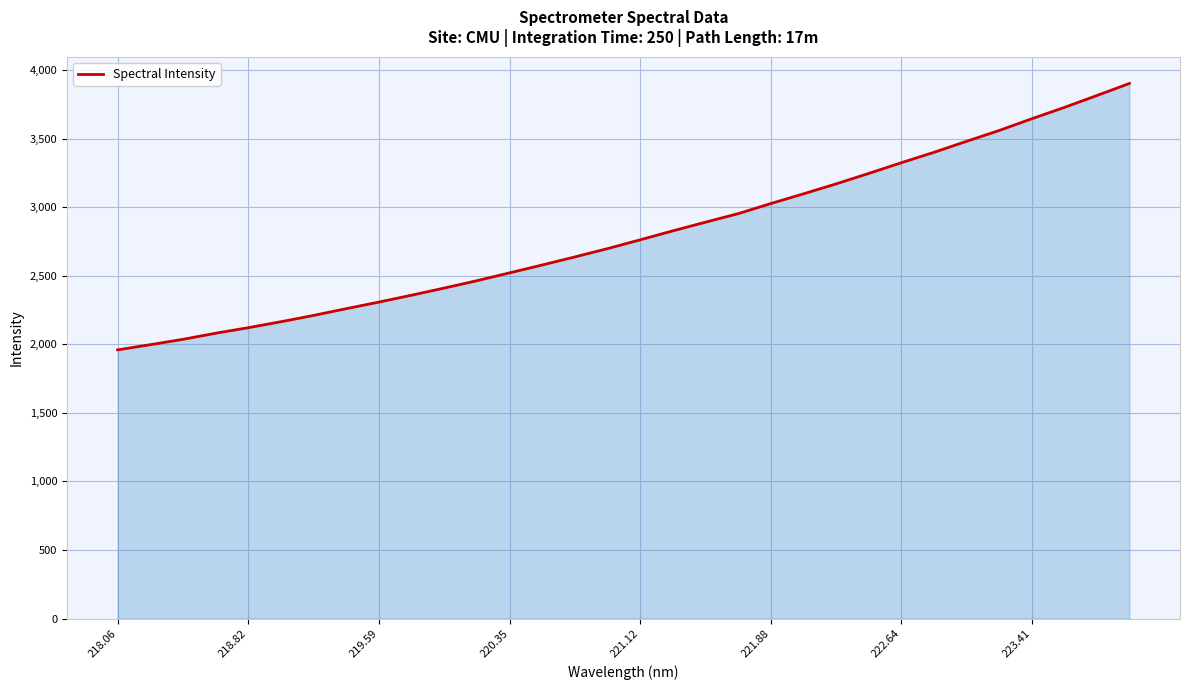

What is the maximum value shown in the chart?

3902.0